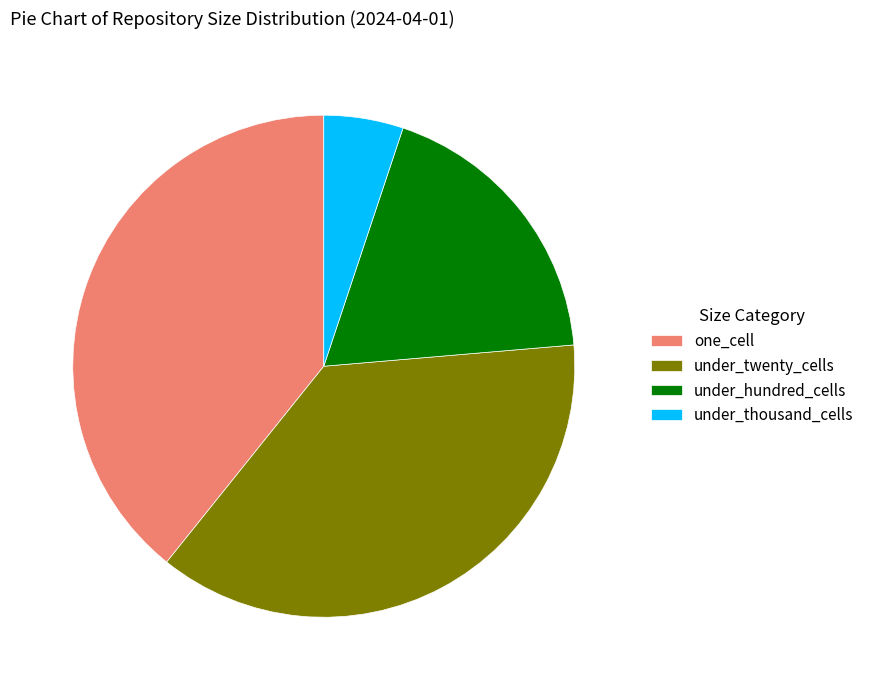

Approximately how many times larger is the value at under_twenty_cells compared to under_thousand_cells?

7.3